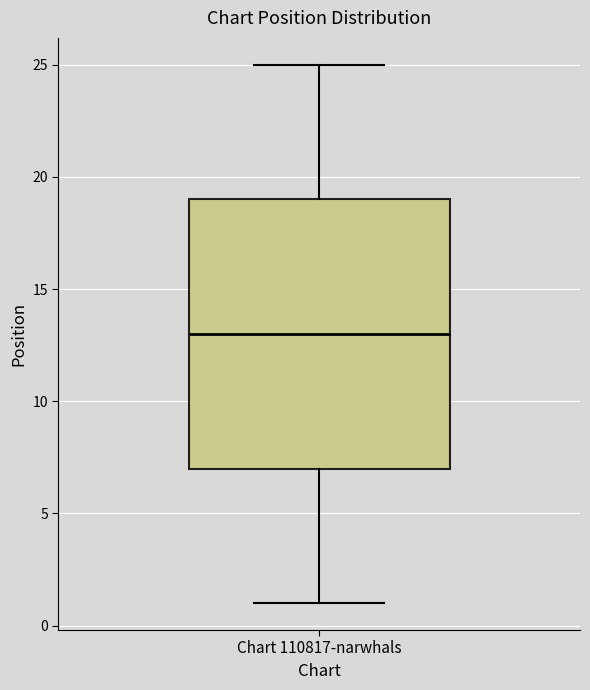

Where is the upper edge of the box for Chart 110817-narwhals on the y-axis? The values are not printed on the chart, so give them approximately, as read against the axis.

19